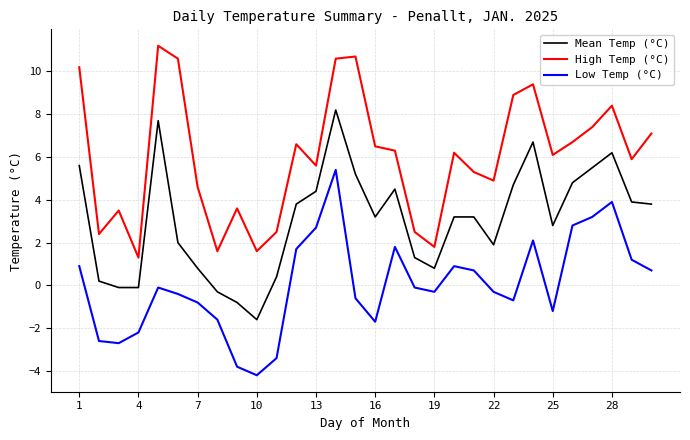

What is the lowest value of the High Temp (°C) series?

1.3